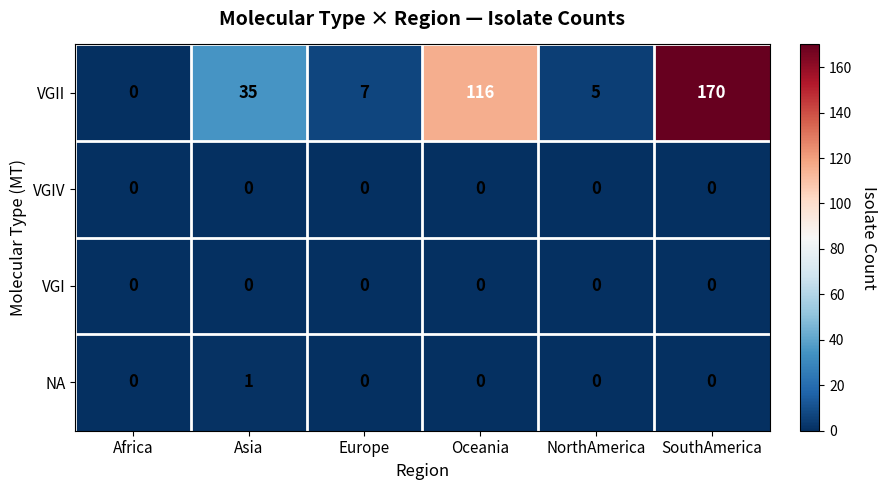

At which category does the chart reach its peak across all series?

SouthAmerica